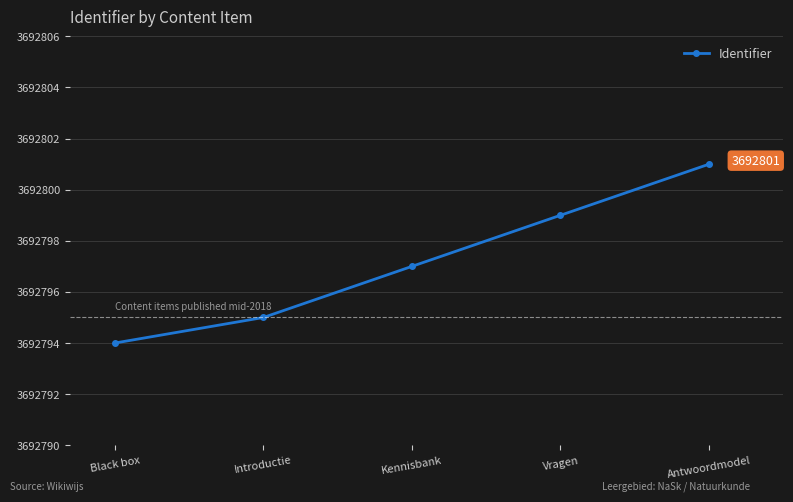

Rank the categories by value from highest to lowest.

Antwoordmodel, Vragen, Kennisbank, Introductie, Black box